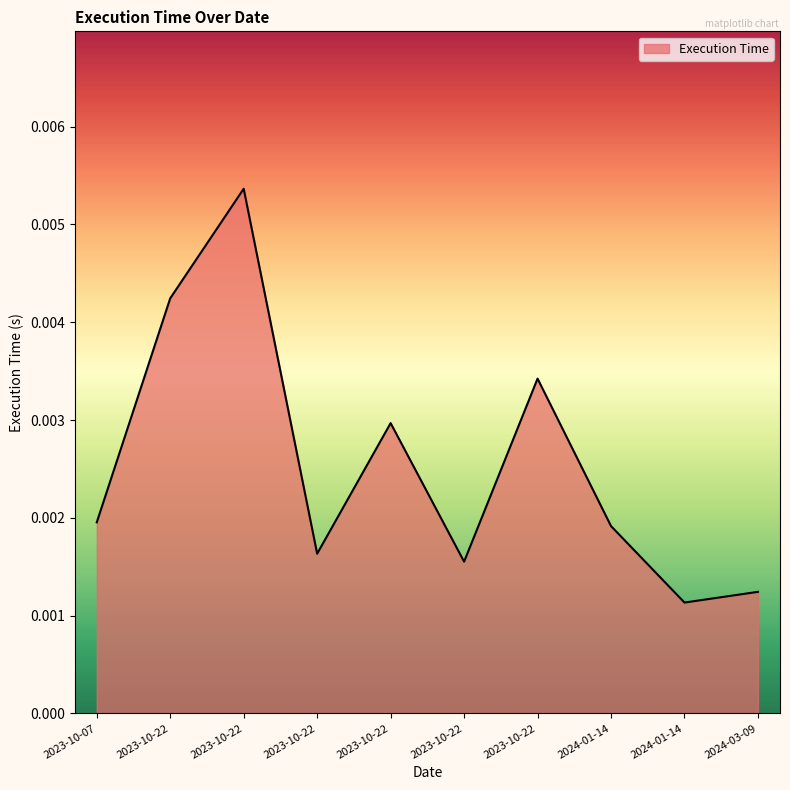

Rank the categories by value from lowest to highest.

2024-01-14, 2024-03-09, 2023-10-22, 2023-10-22, 2024-01-14, 2023-10-07, 2023-10-22, 2023-10-22, 2023-10-22, 2023-10-22